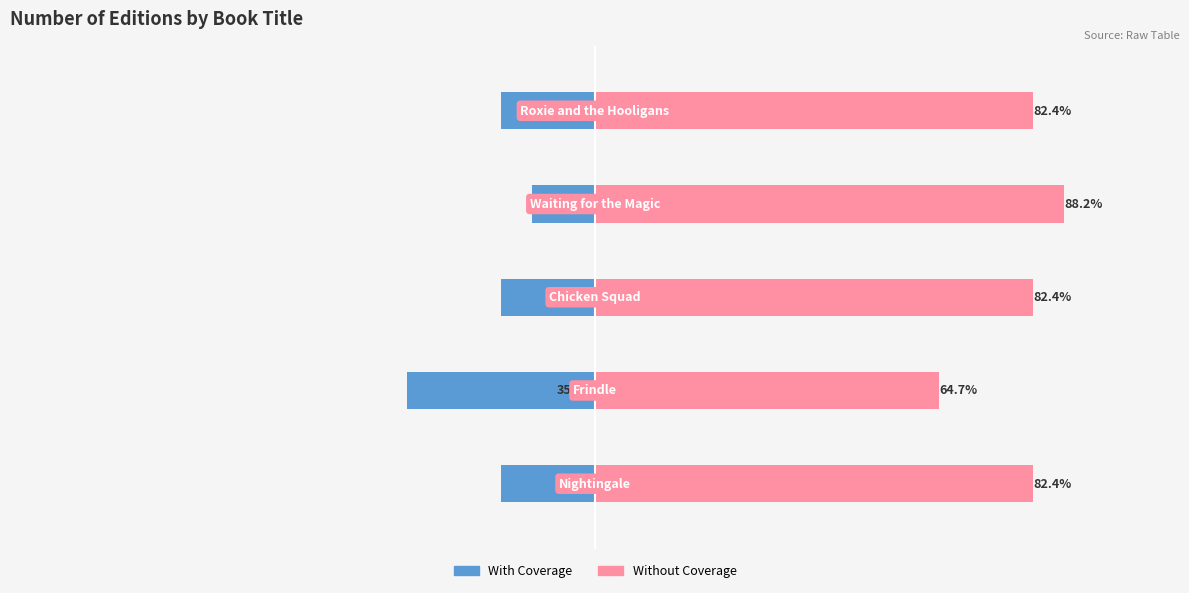

Is it true that With Coverage equals -17.6 at 0?

True